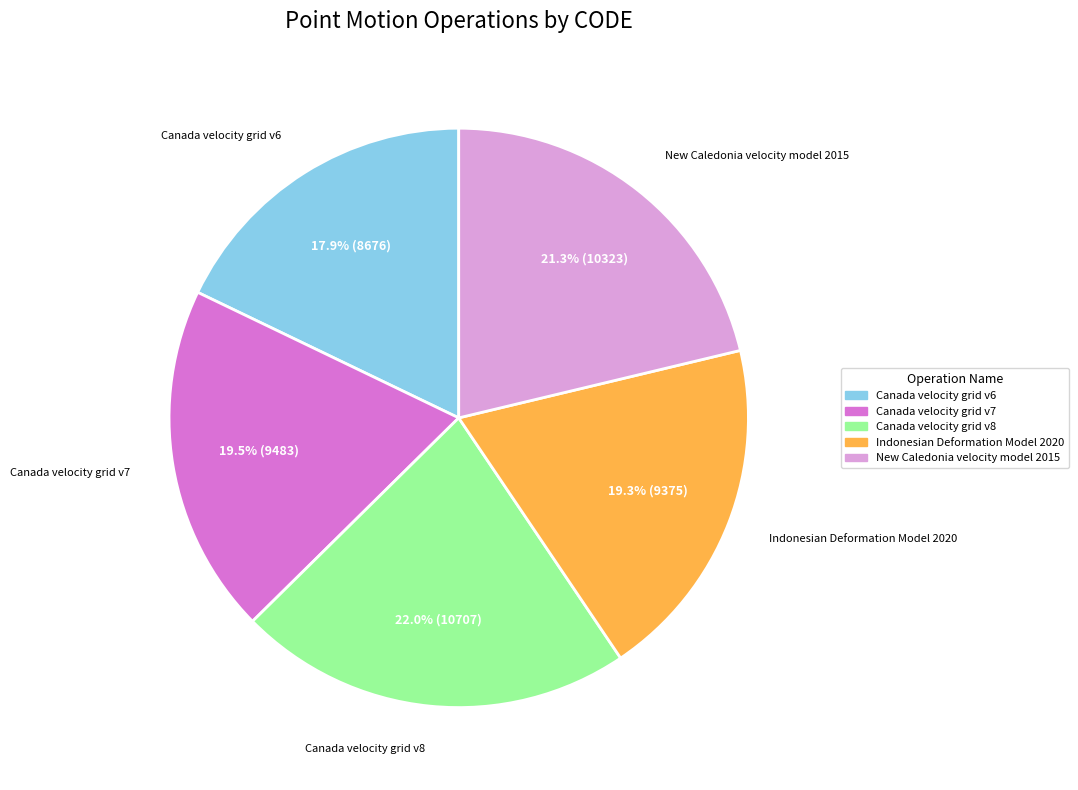

Which has a higher value, Canada velocity grid v6 or Canada velocity grid v7?

Canada velocity grid v7